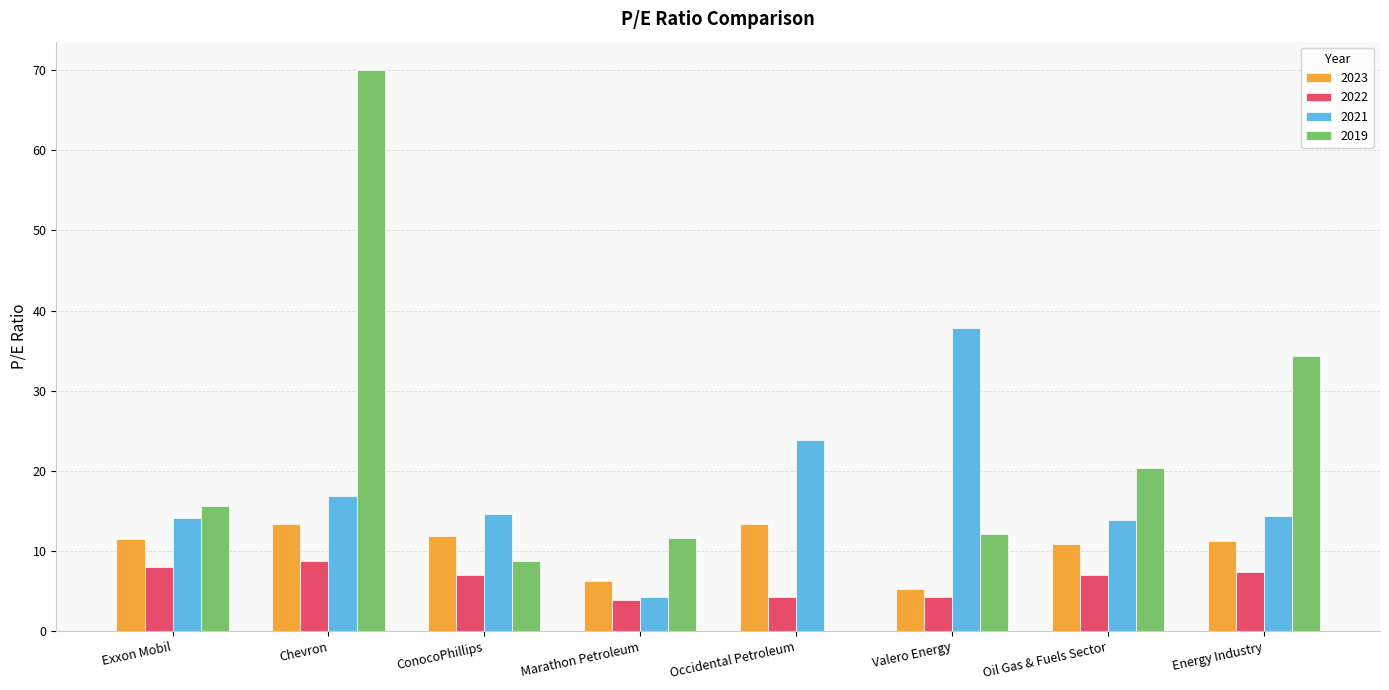

The 2019 series shows 93.6 at Chevron. True or false?

False